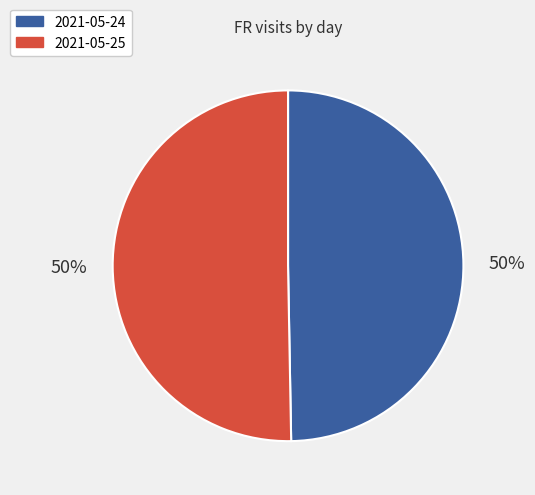

The 2021-05-25 slice represents 50% of the pie. True or false?

True